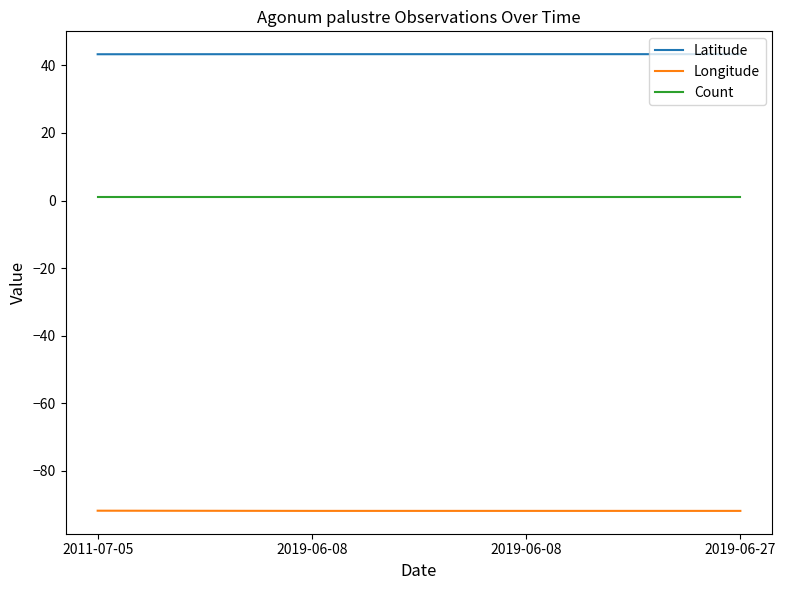

At which label is Longitude closest to -91?

2011-07-05